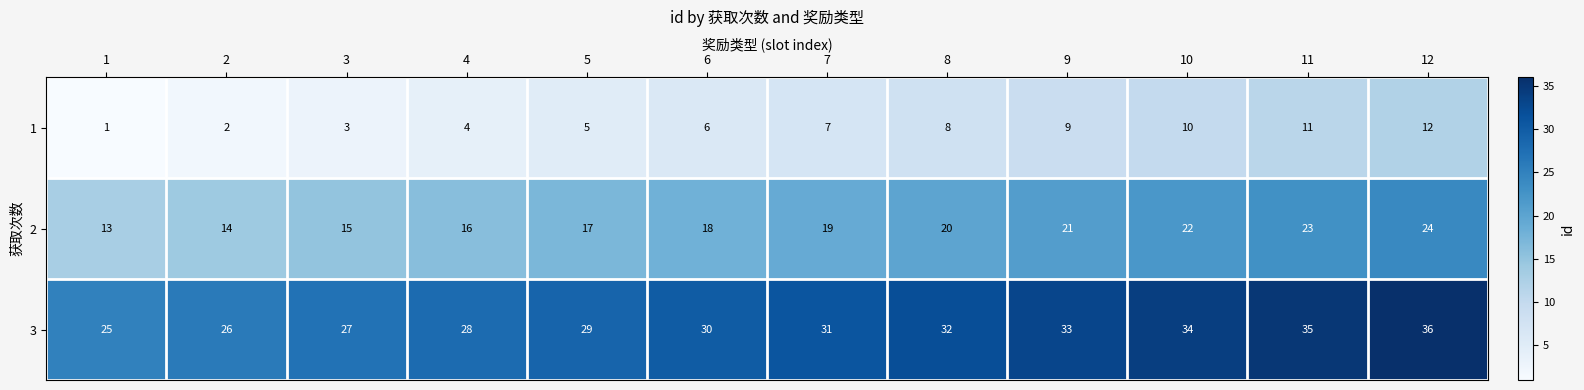

True or false: 2 has a value of 3 at 2.

False